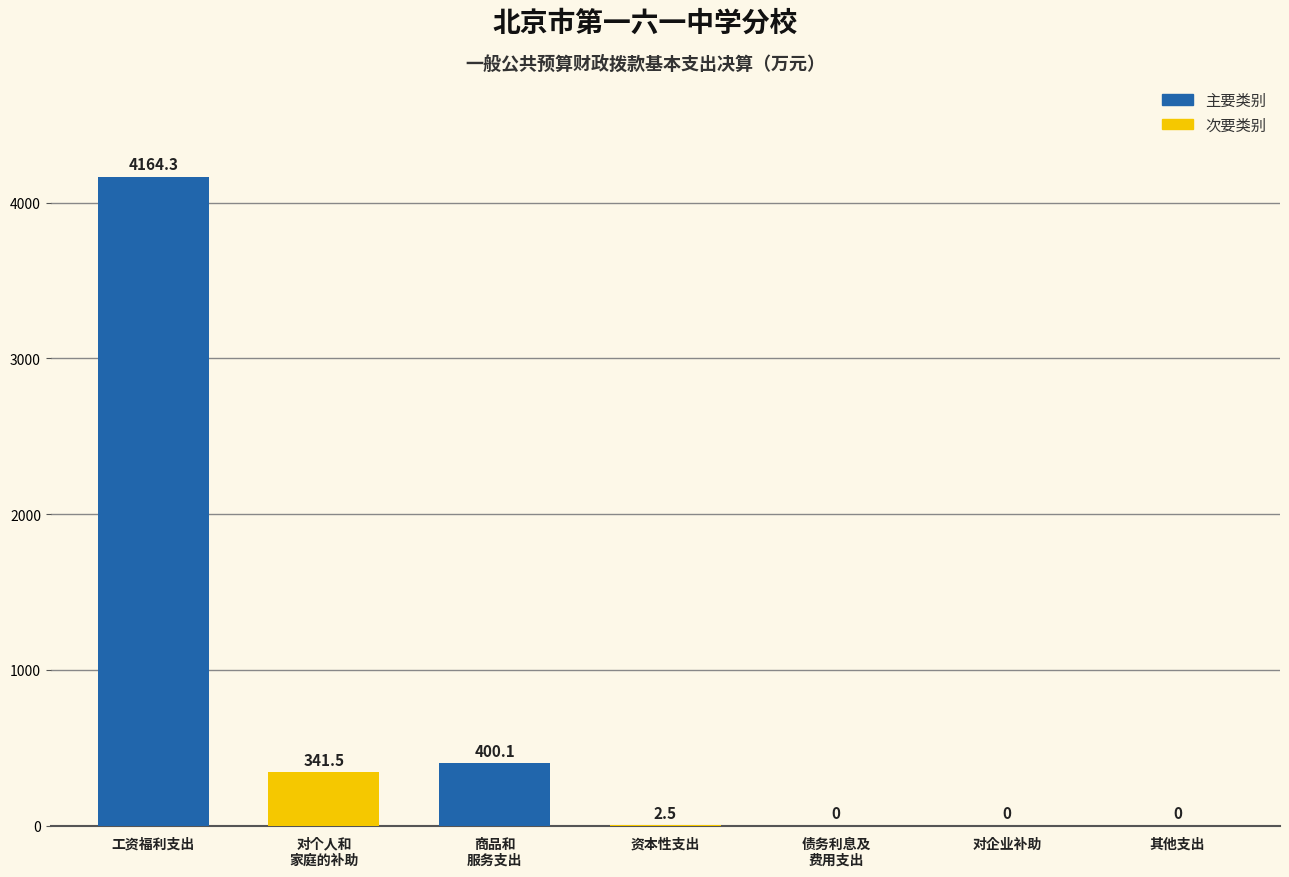

Which label corresponds to the largest value in the chart?

工资福利支出